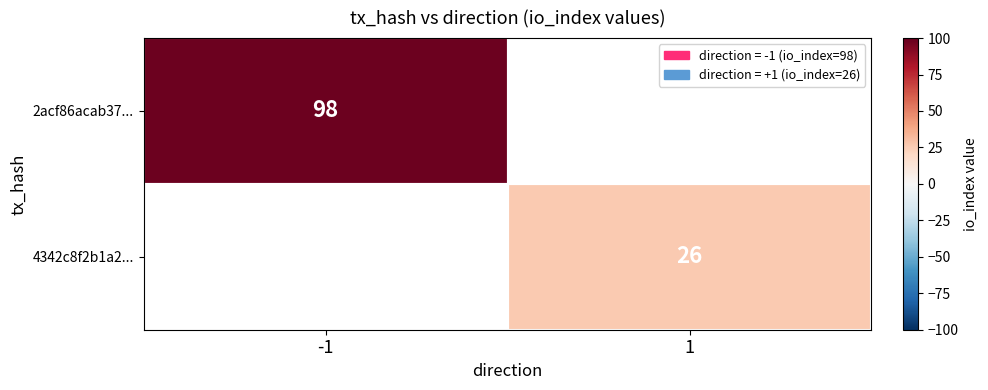

Is it true that 2acf86acab37... equals 39 at -1?

False